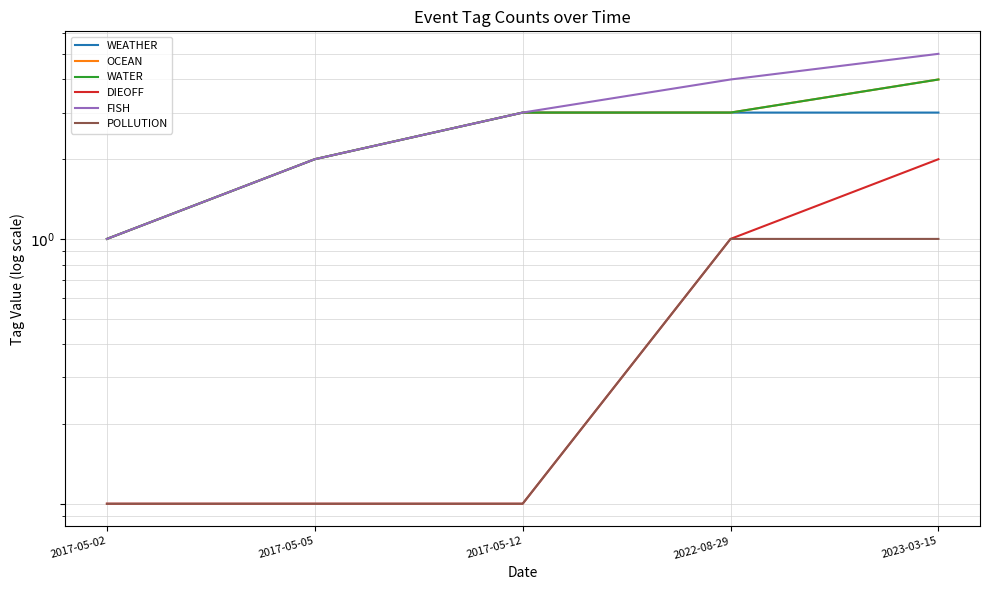

Reading left to right, transcribe all the data shown in this chart.

WEATHER: 2017-05-02=1.0	2017-05-05=2.0	2017-05-12=3.0	2022-08-29=3.0	2023-03-15=3.0
OCEAN: 2017-05-02=1.0	2017-05-05=2.0	2017-05-12=3.0	2022-08-29=3.0	2023-03-15=4.0
WATER: 2017-05-02=1.0	2017-05-05=2.0	2017-05-12=3.0	2022-08-29=3.0	2023-03-15=4.0
DIEOFF: 2017-05-02=0.1	2017-05-05=0.1	2017-05-12=0.1	2022-08-29=1.0	2023-03-15=2.0
FISH: 2017-05-02=1.0	2017-05-05=2.0	2017-05-12=3.0	2022-08-29=4.0	2023-03-15=5.0
POLLUTION: 2017-05-02=0.1	2017-05-05=0.1	2017-05-12=0.1	2022-08-29=1.0	2023-03-15=1.0